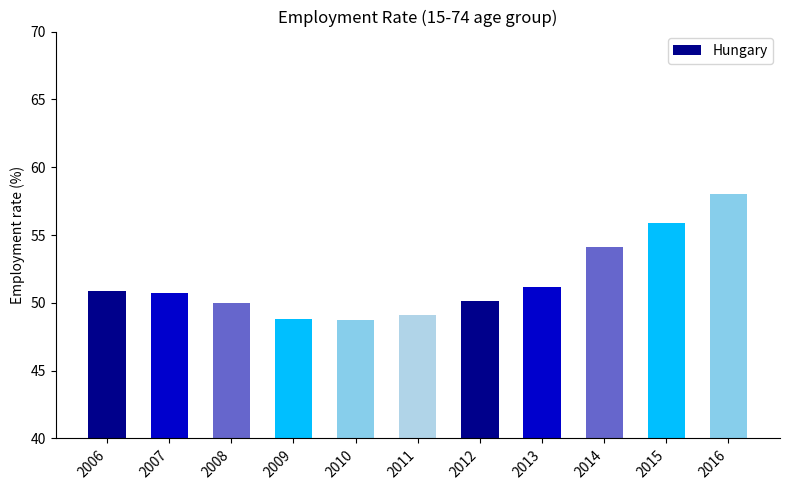

What is the greatest value displayed?

58.0